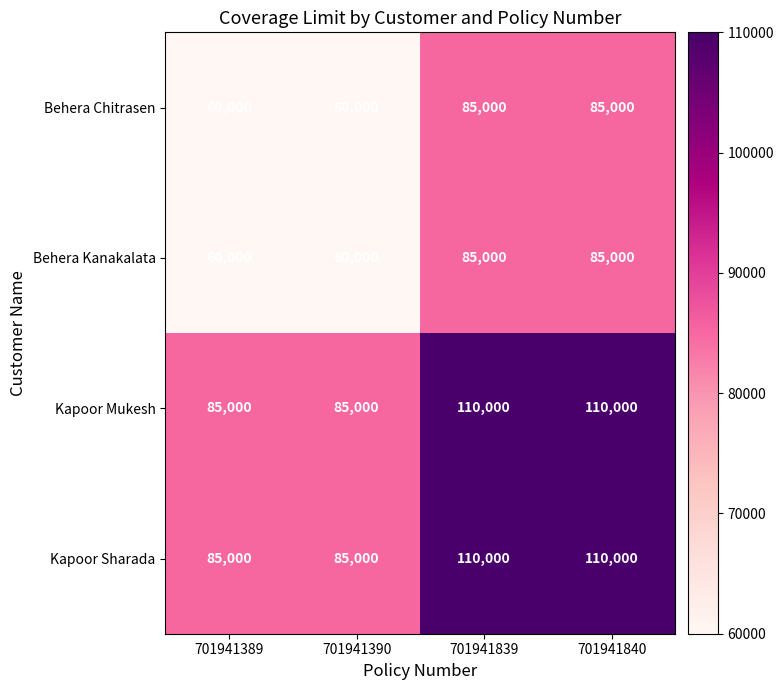

True or false: Kapoor Mukesh has a value of 85000 at 701941389.

True